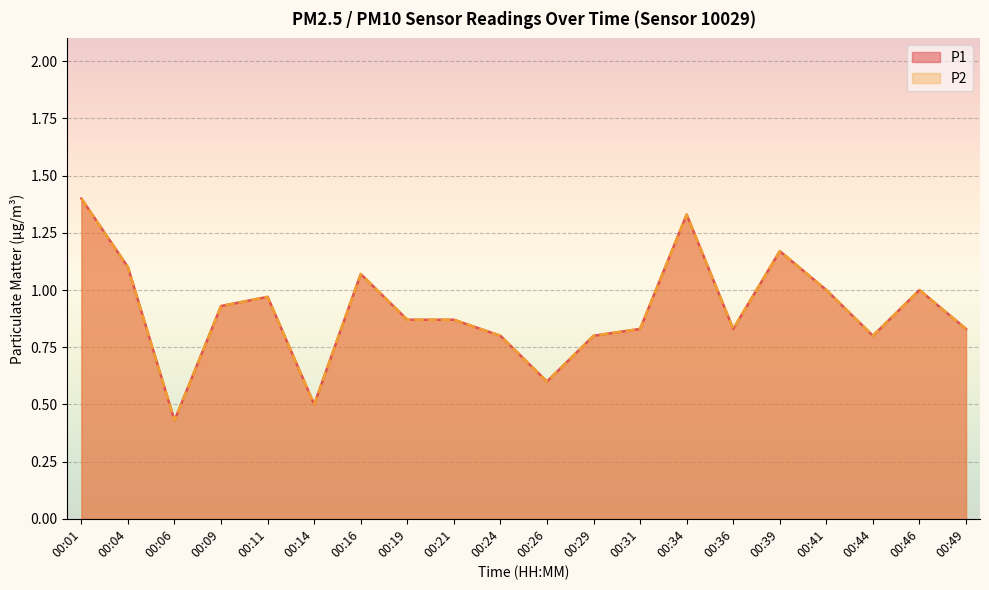

Reading left to right, list all the values displayed in this chart.

P1: 1.4	1.1	0.4	0.9	1.0	0.5	1.1	0.9	0.9	0.8	0.6	0.8	0.8	1.3	0.8	1.2	1.0	0.8	1.0	0.8
P2: 1.4	1.1	0.4	0.9	1.0	0.5	1.1	0.9	0.9	0.8	0.6	0.8	0.8	1.3	0.8	1.2	1.0	0.8	1.0	0.8